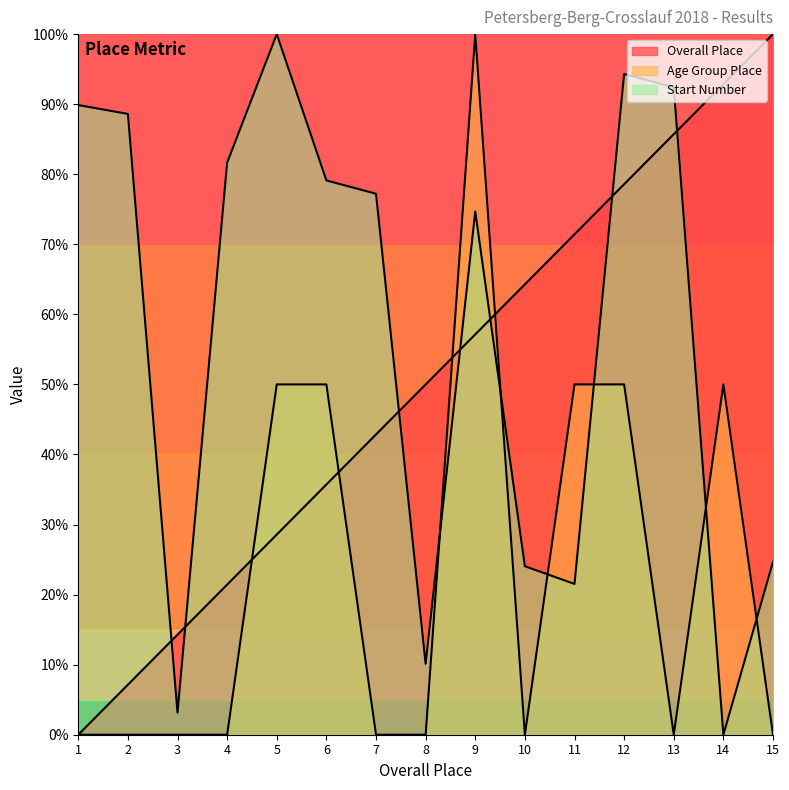

Which series has the largest range (max minus min)?

Start Number